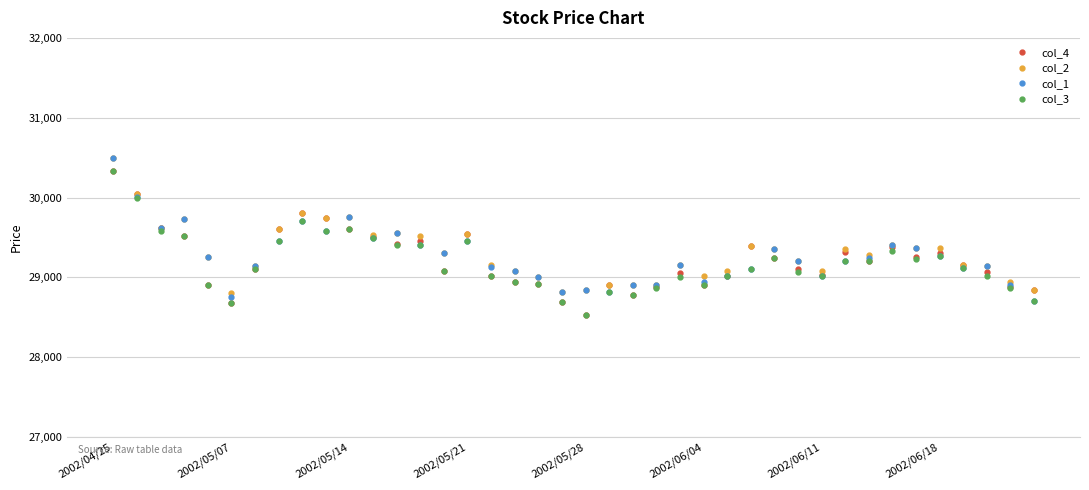

What is the value of the col_3 point at the 21st from the left?

28530